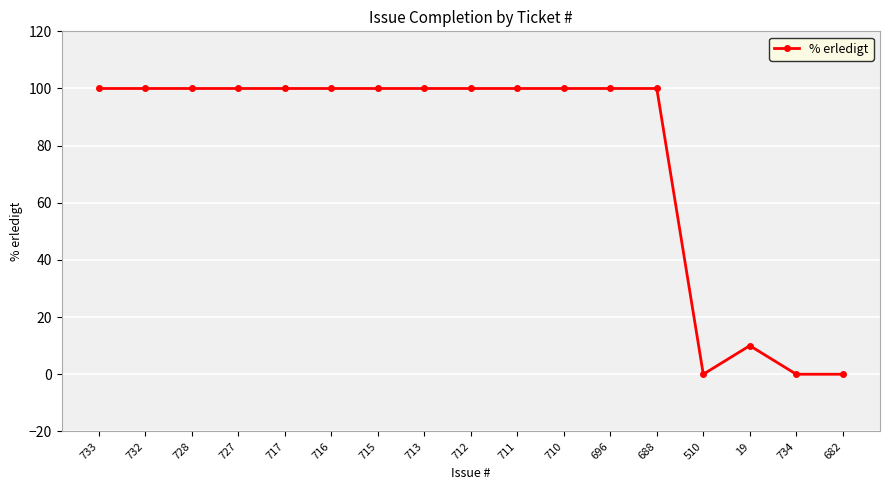

Is it true that the value at 733 is 42?

False